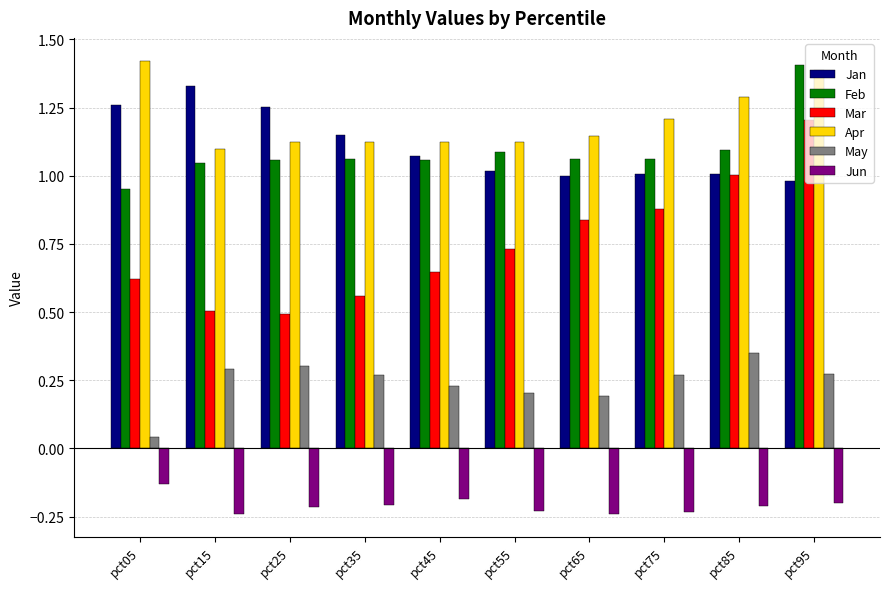

How many groups of bars are there?

10